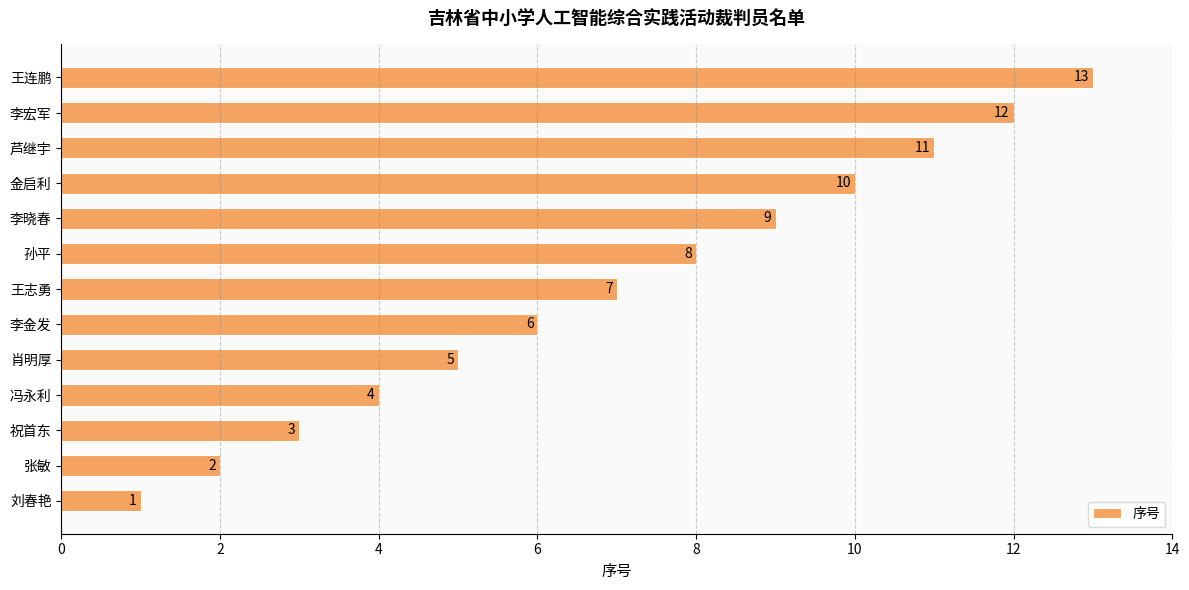

How many series are shown in this chart?

1